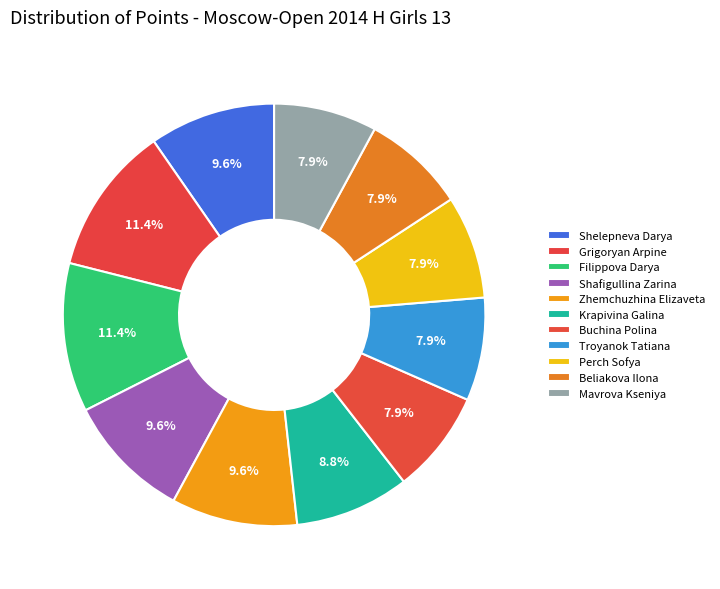

Combined, do Zhemchuzhina Elizaveta and Filippova Darya account for over 50%?

No